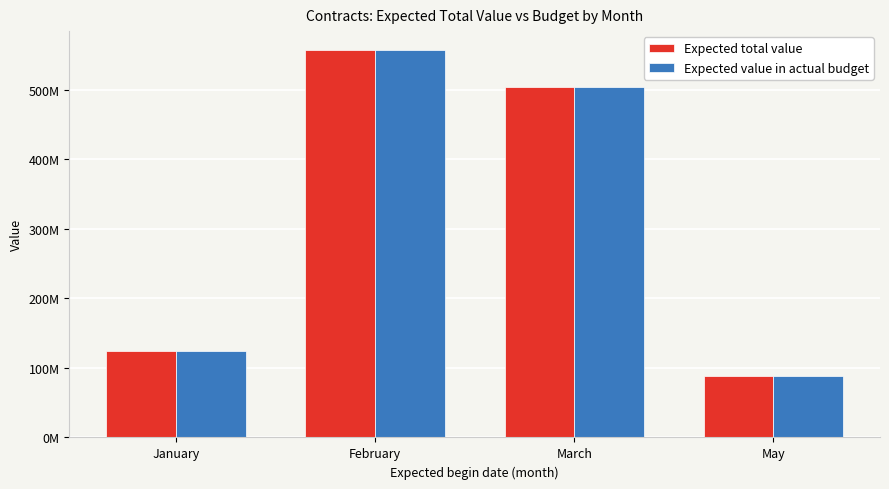

What are all the series names shown in the legend?

Expected total value, Expected value in actual budget